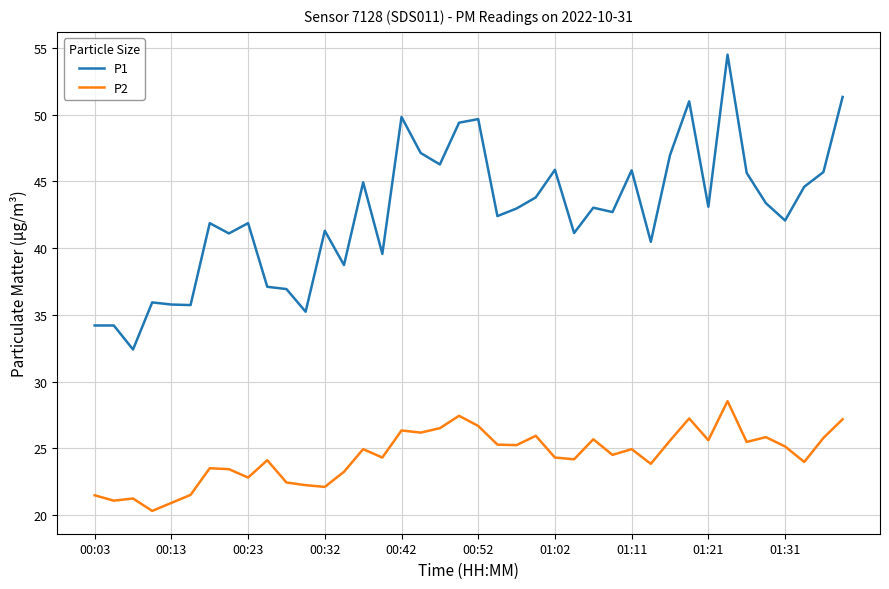

List the series in order of their peak value, highest first.

P1, P2